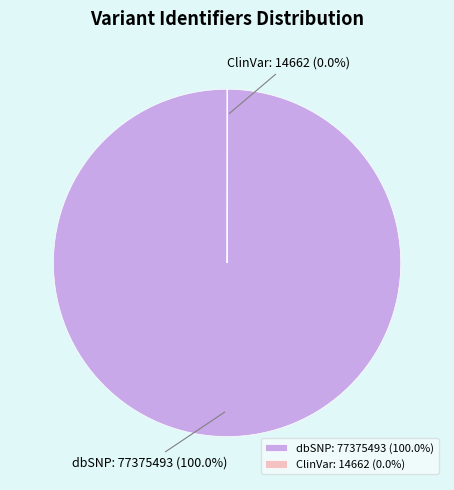

Does dbSNP: 77375493 account for over 50% of the chart?

Yes